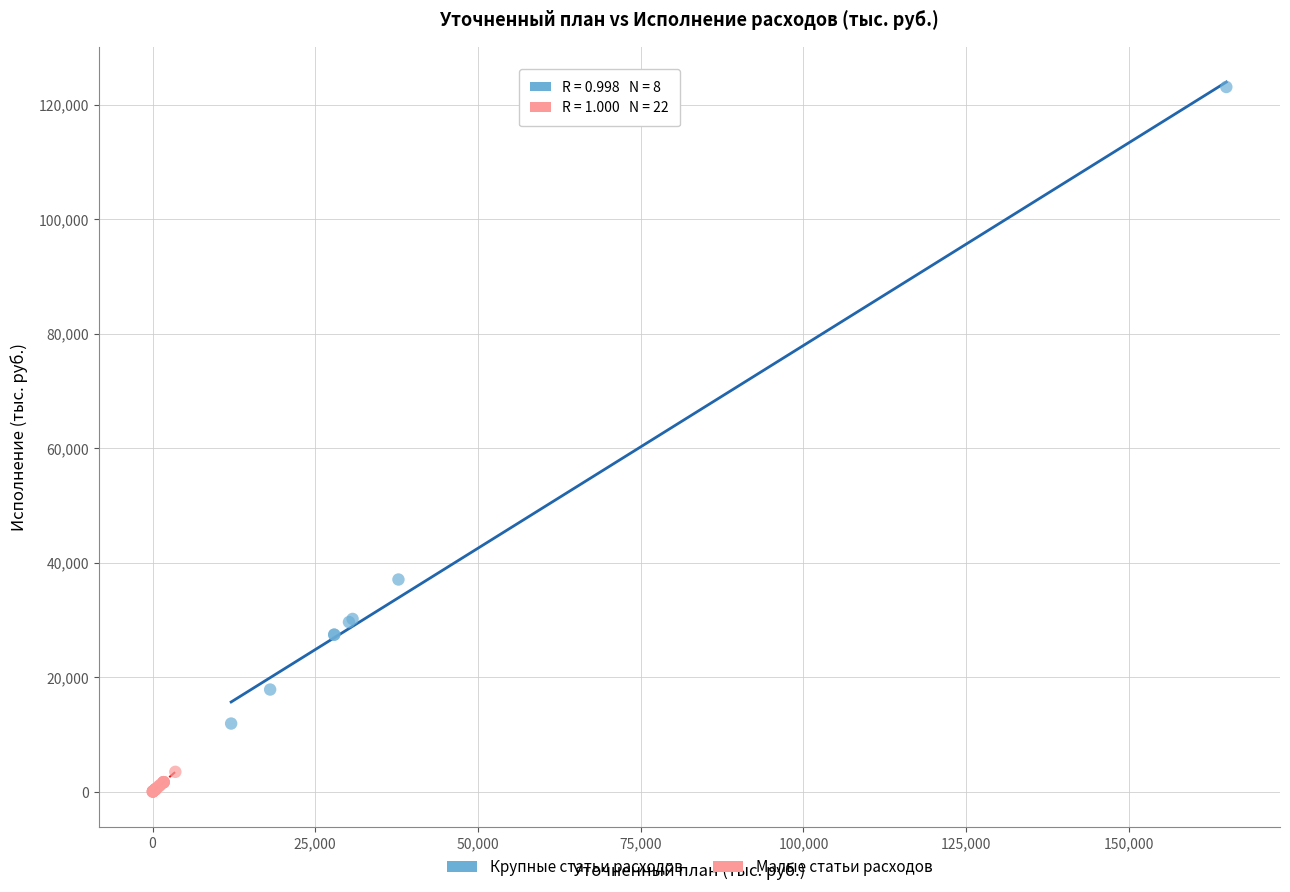

Which series has the widest spread of Y values?

Крупные статьи расходов